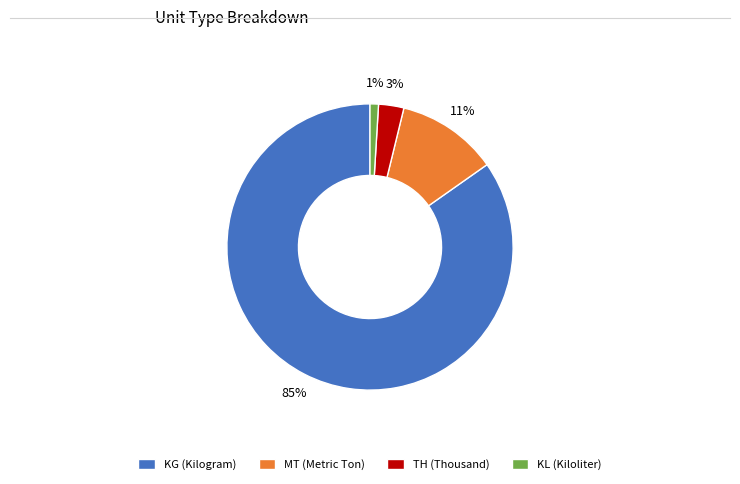

Rank the categories by value from highest to lowest.

KG, MT, TH, KL